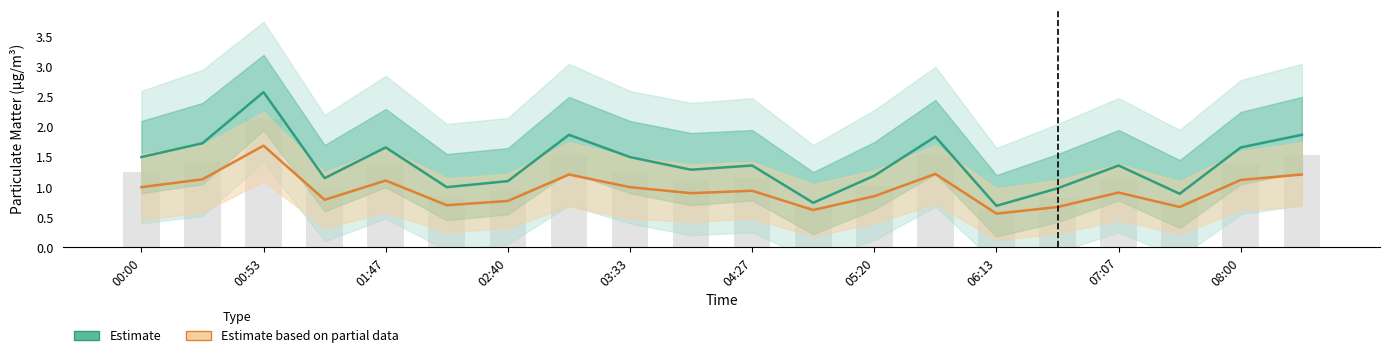

How many groups of bars are there?

20